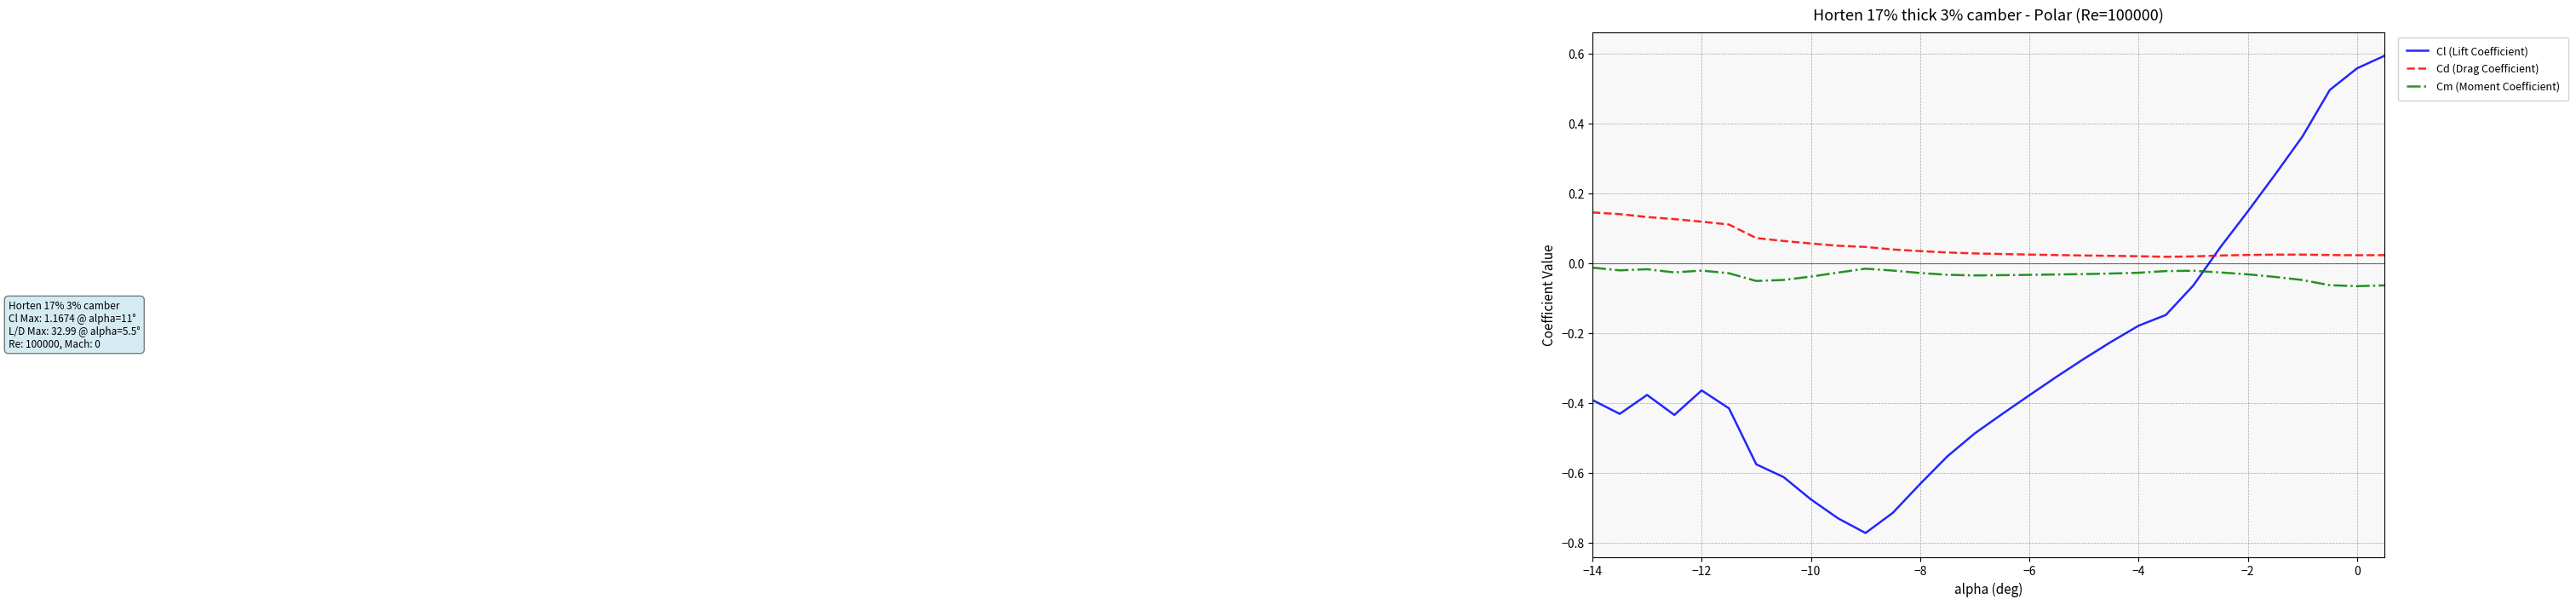

What are all the series names shown in the legend?

Cl (Lift Coefficient), Cd (Drag Coefficient), Cm (Moment Coefficient)